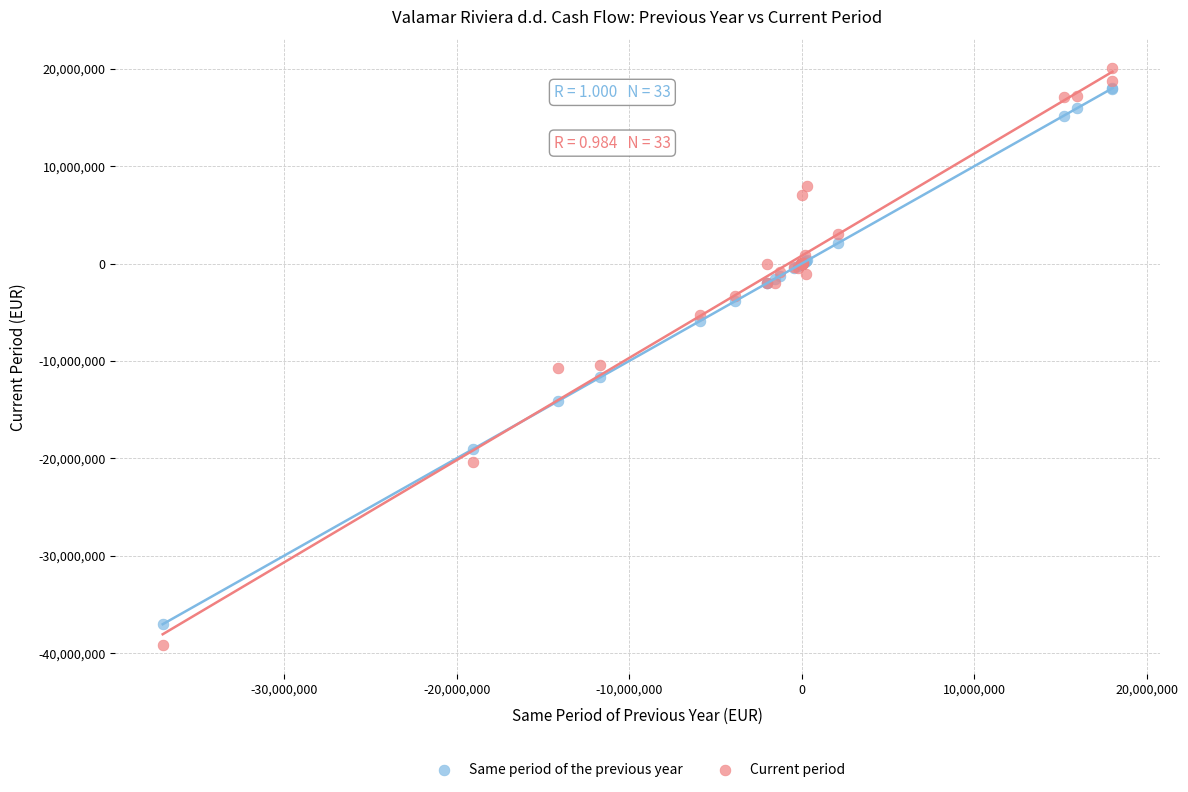

Which series has the widest spread of Y values?

Current period